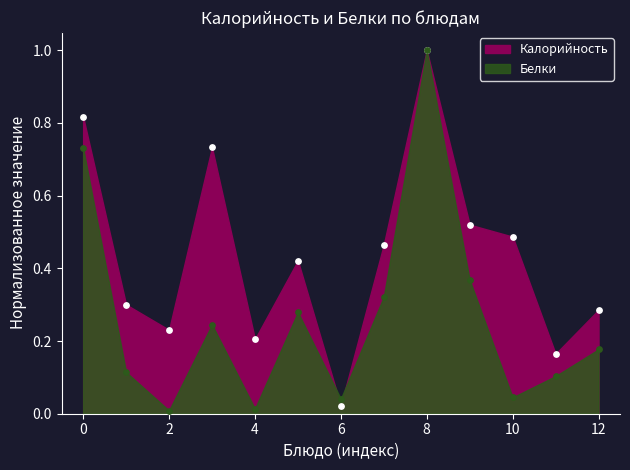

What are all the series names shown in the legend?

Калорийность, Белки